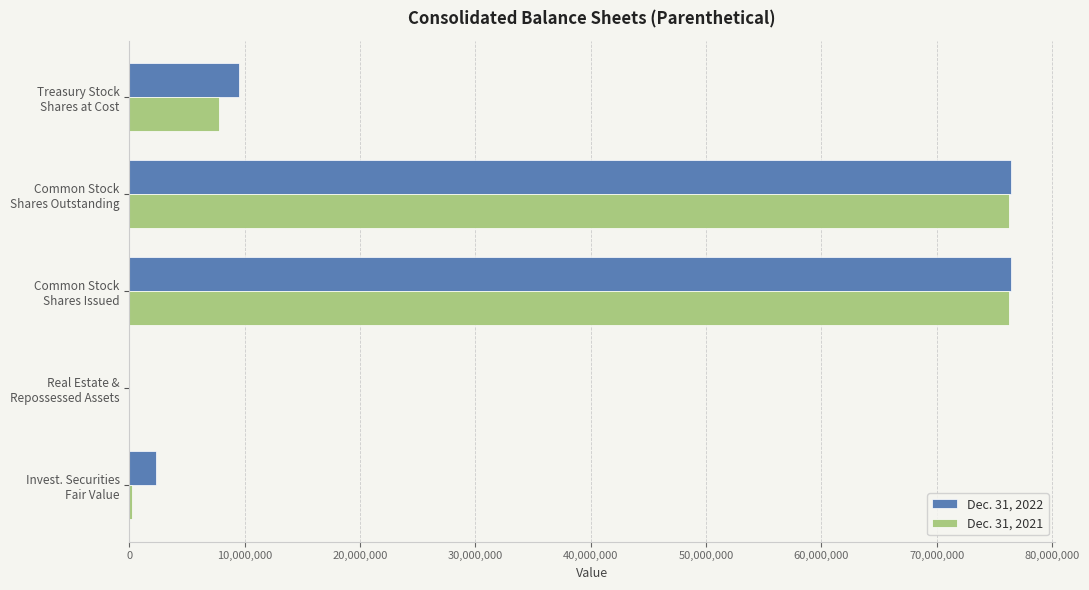

How many series are shown in this chart?

2